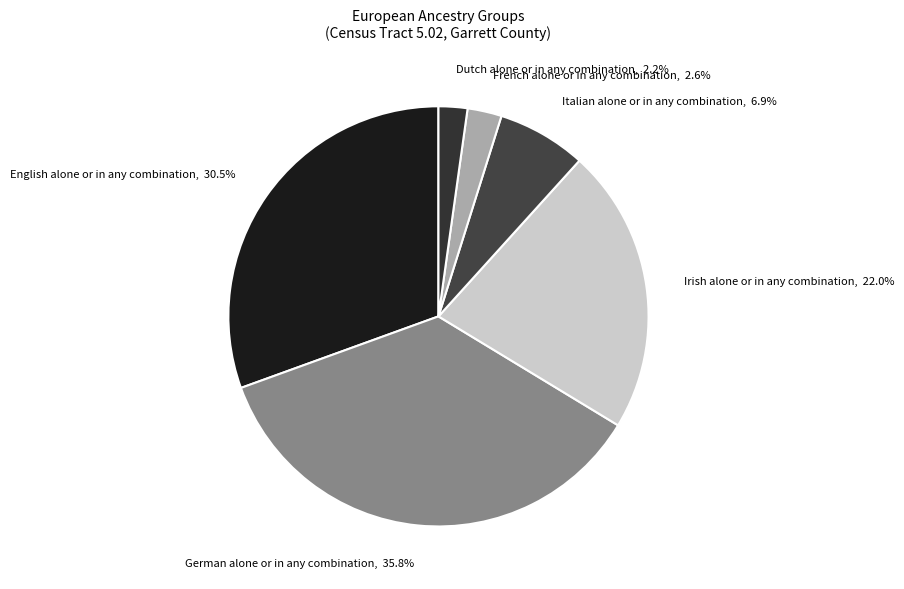

Which has a higher value, Irish alone or in any combination, 22.0% or Dutch alone or in any combination, 2.2%?

Irish alone or in any combination, 22.0%